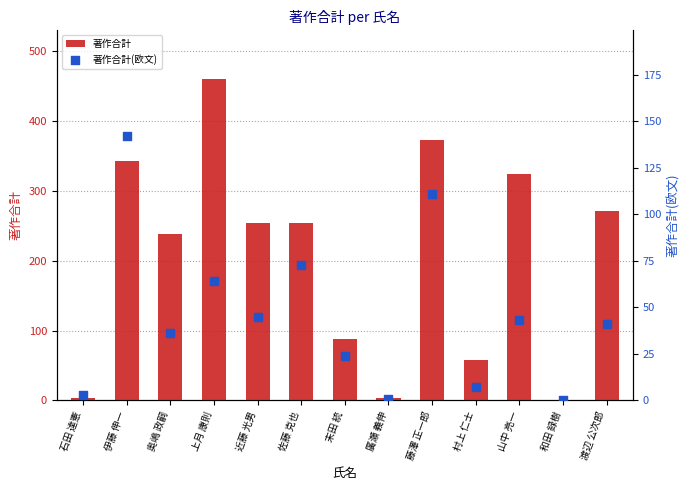

At which category is the sum across all series the highest?

上月 康則